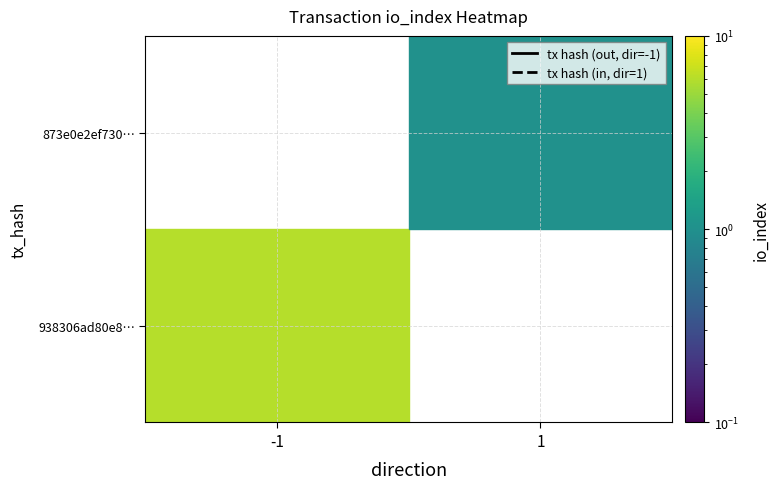

At how many categories does at least one series exceed 1?

1